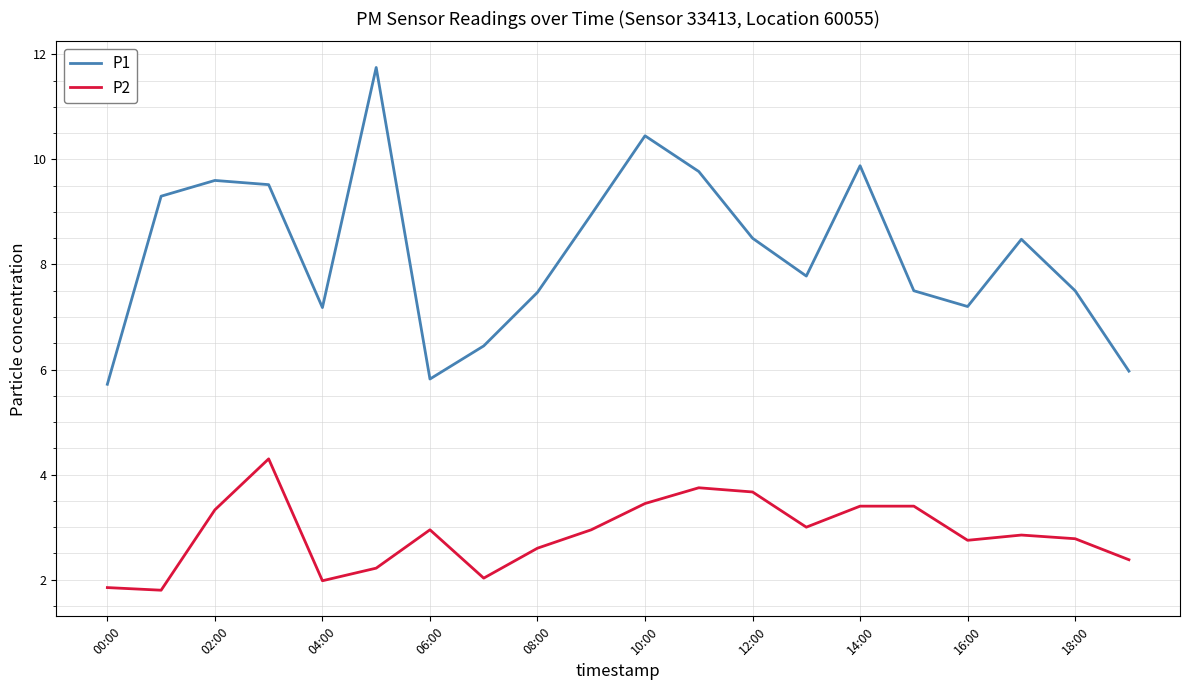

What is the lowest value of the P1 series?

5.7